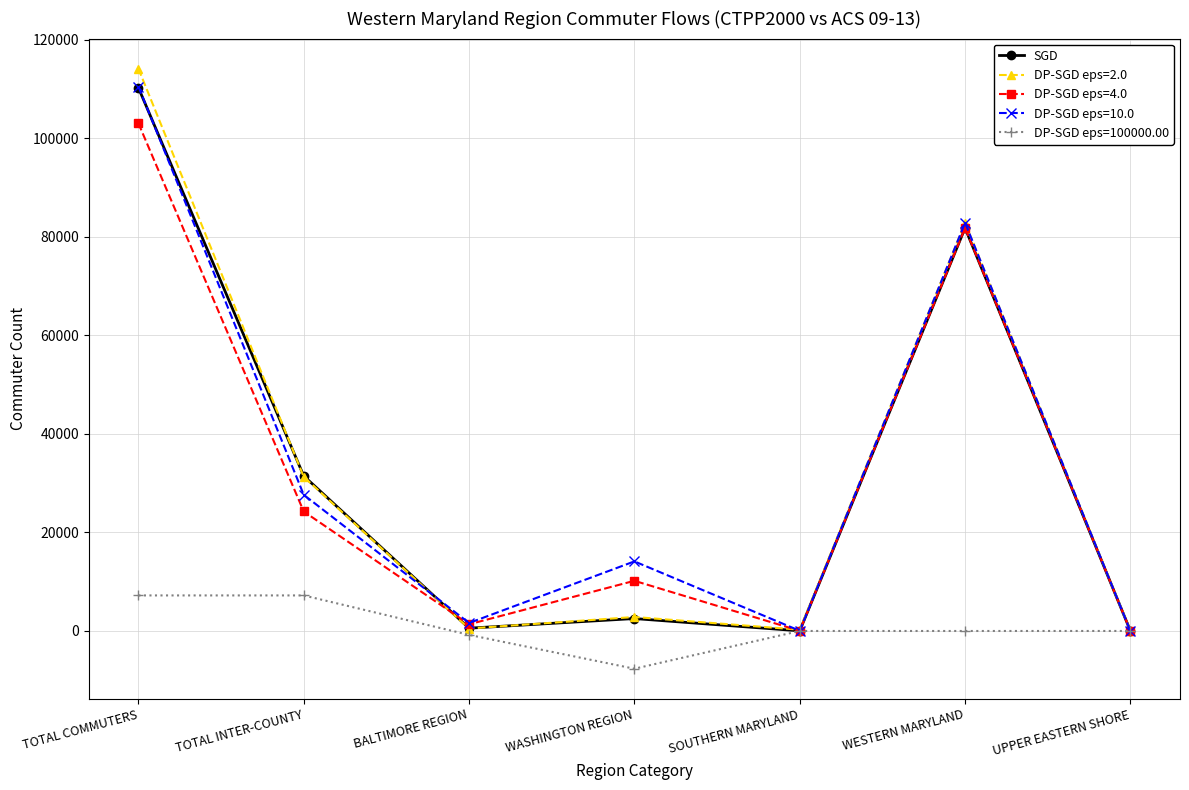

Which series has the widest spread of values?

DP-SGD eps=2.0